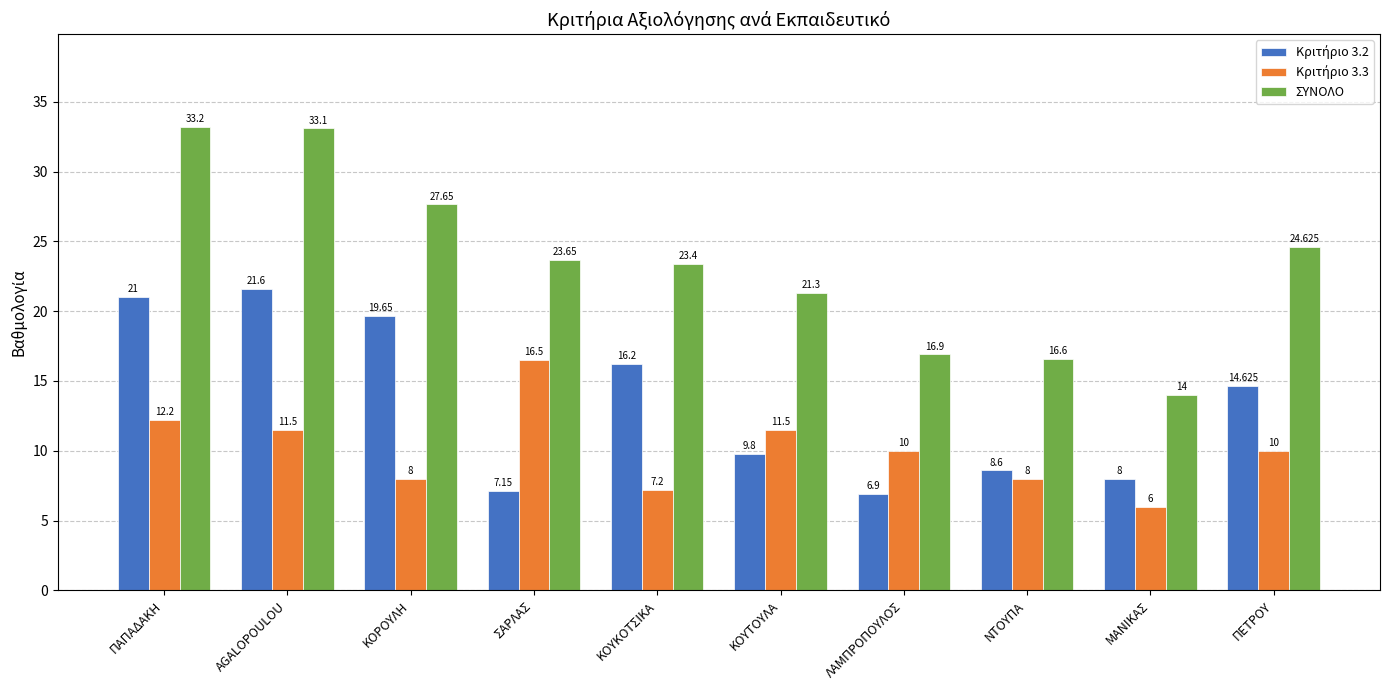

Which series has the largest range (max minus min)?

ΣΥΝΟΛΟ